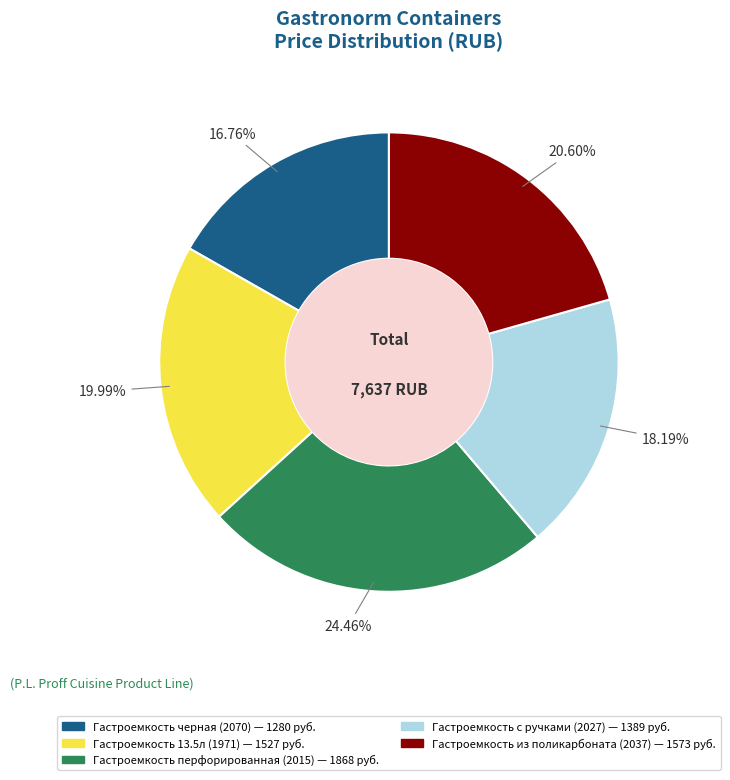

Is there any slice that represents more than half of the pie?

No